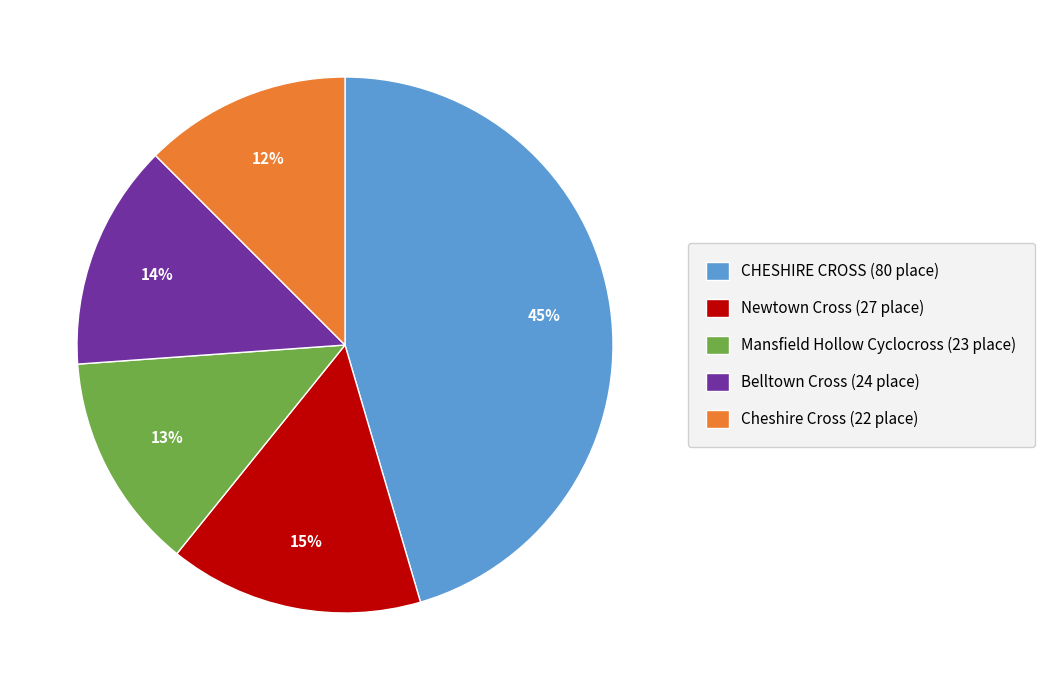

The Belltown Cross slice represents 1% of the pie. True or false?

False